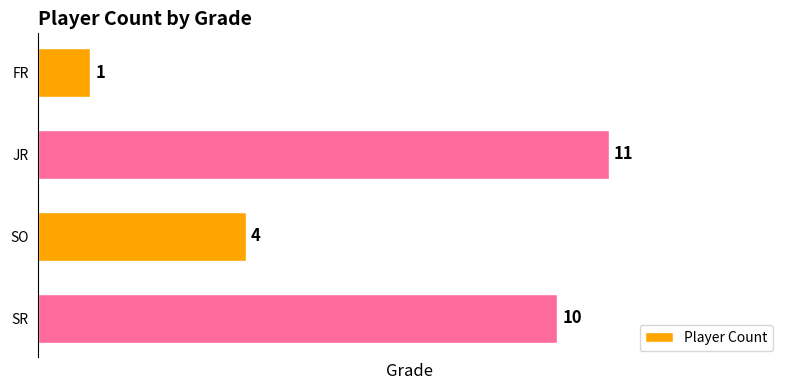

The chart shows a value of 0 at FR. True or false?

False